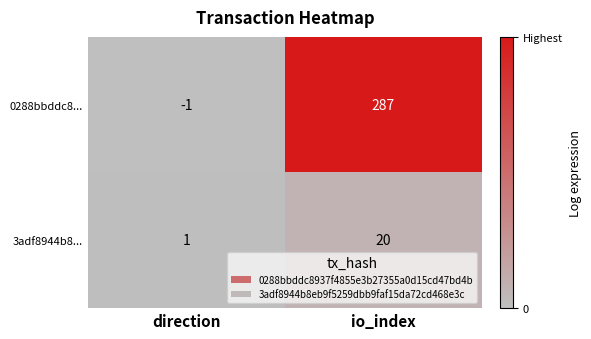

At io_index, list the series in order from largest to smallest.

0288bbddc8..., 3adf8944b8...